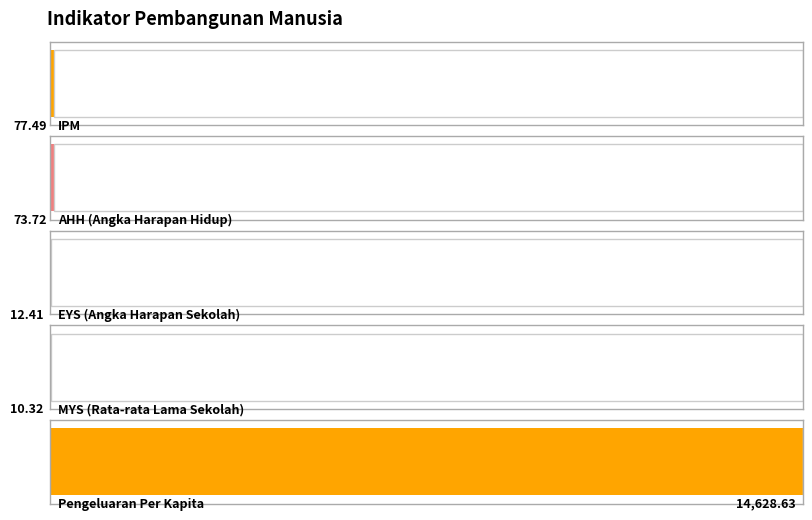

List the labels in order of value, smallest first.

MYS (Rata-rata Lama Sekolah), EYS (Angka Harapan Sekolah), AHH (Angka Harapan Hidup), IPM, Pengeluaran Per Kapita